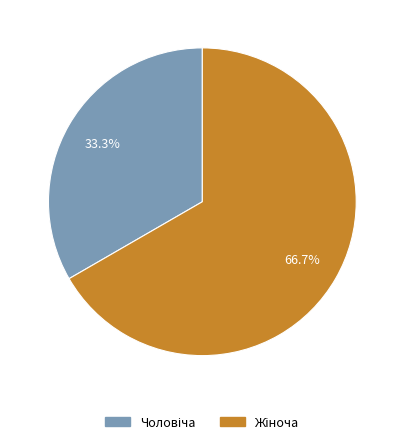

Is there a majority slice in this chart?

Yes